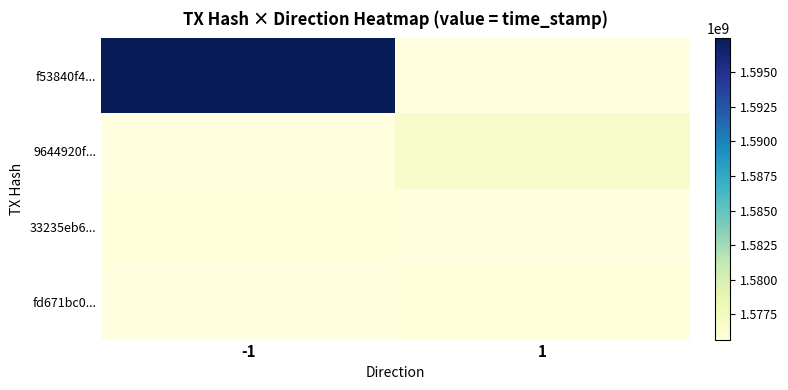

Which series has the widest spread of values?

f53840f4...